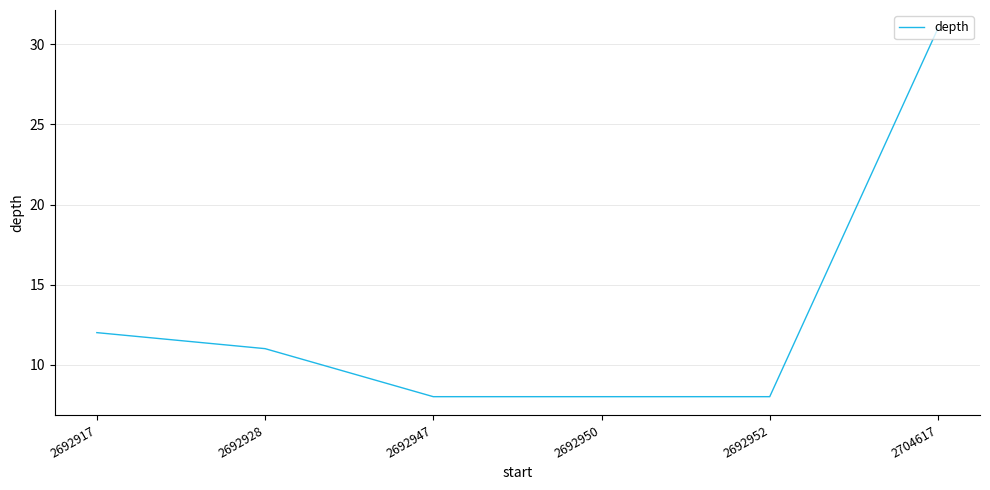

Reading left to right, list all the values displayed in this chart.

2692917=12	2692928=11	2692947=8	2692950=8	2692952=8	2704617=31